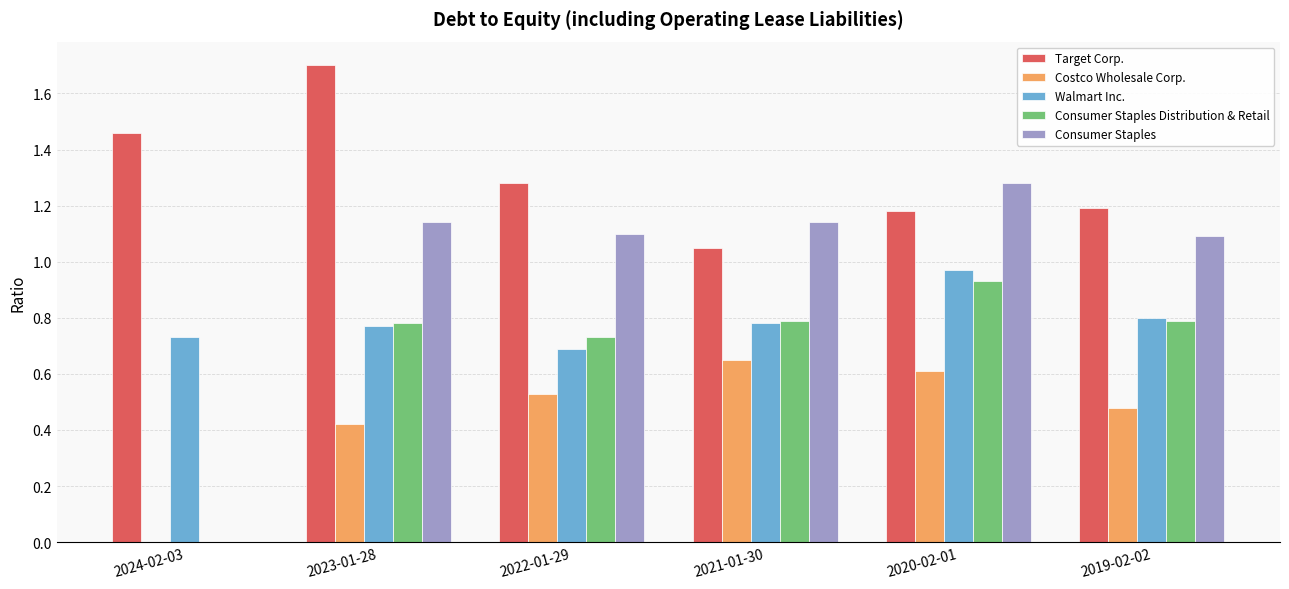

Which series has the largest total across all categories?

Target Corp.